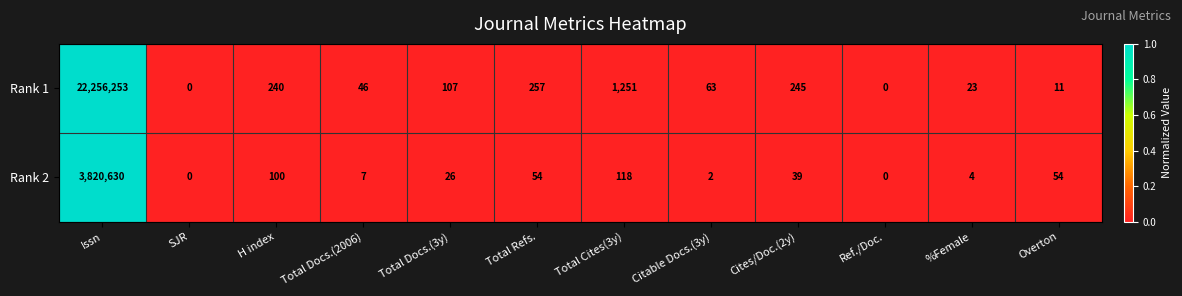

Which series has the largest range (max minus min)?

Rank 1